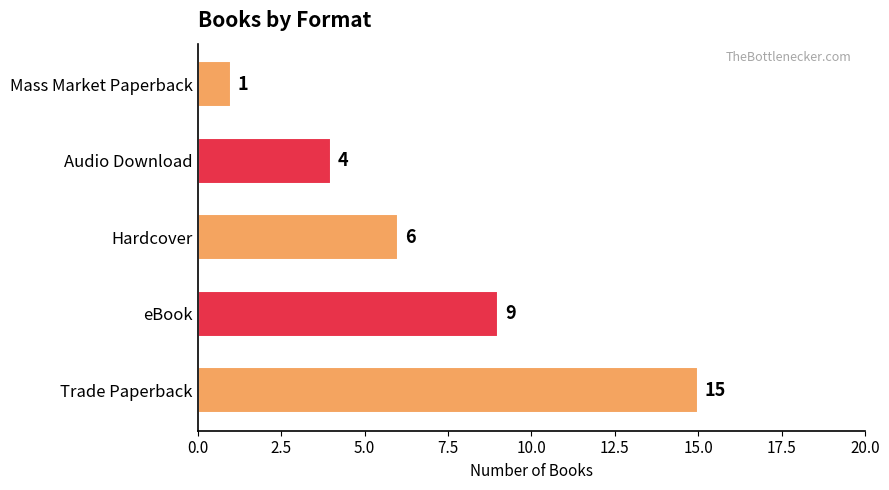

What is the change in value from eBook to Hardcover?

-3